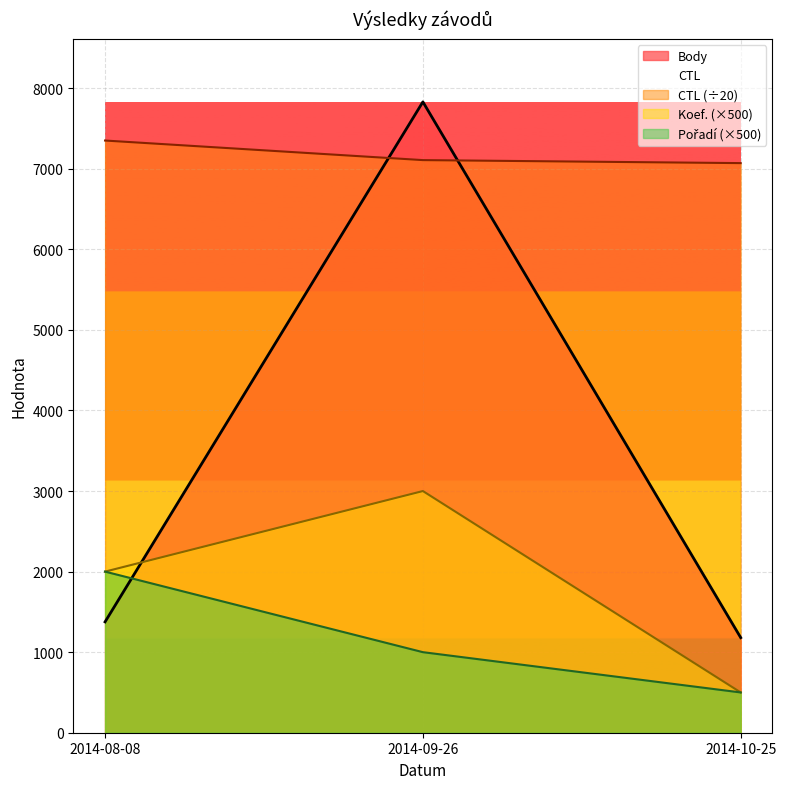

Which category has the highest value across all series?

2014-09-26